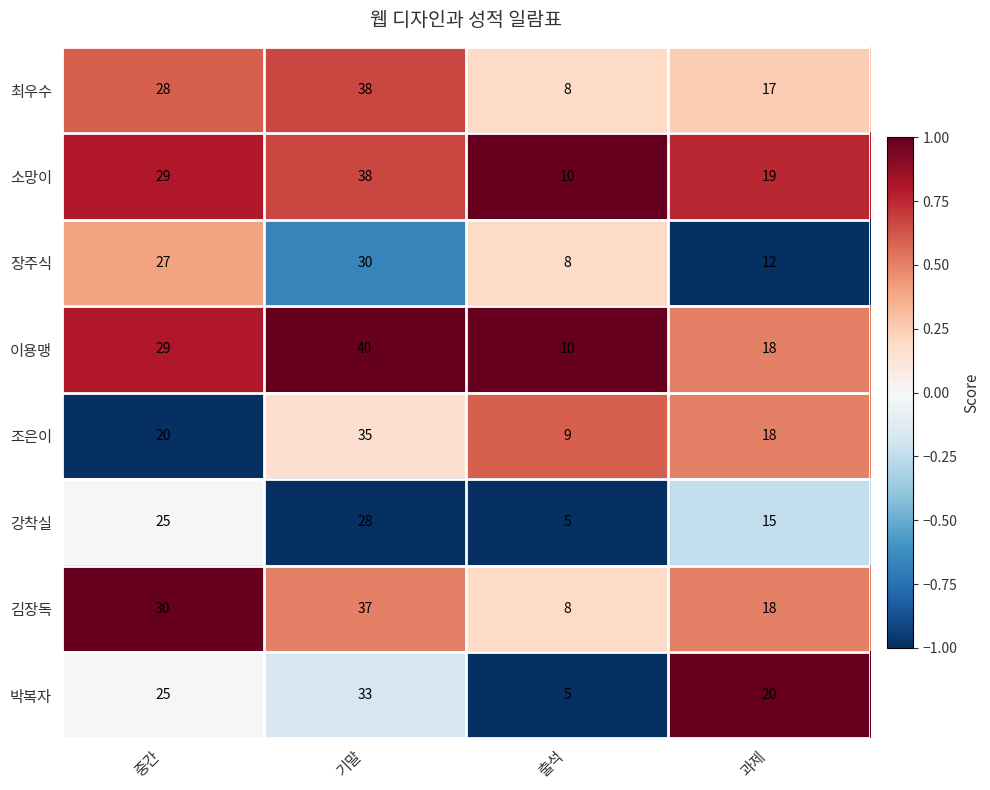

What is the difference between the maximum and second lowest values in the 강착실 series?

13